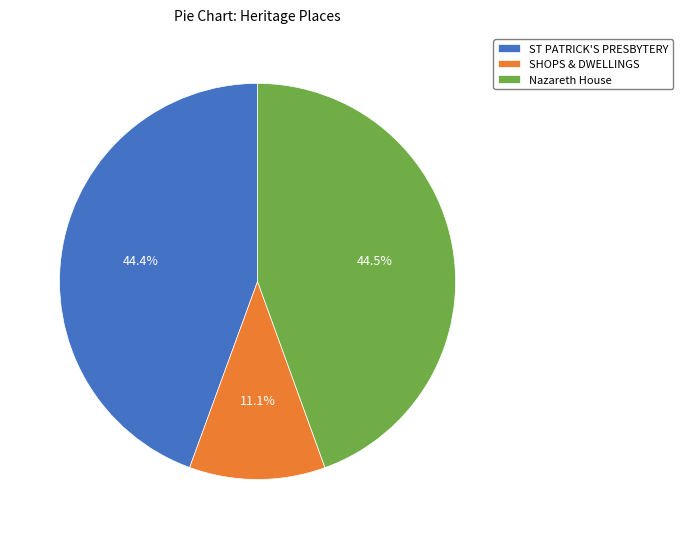

What is the smallest slice in the pie chart?

SHOPS & DWELLINGS